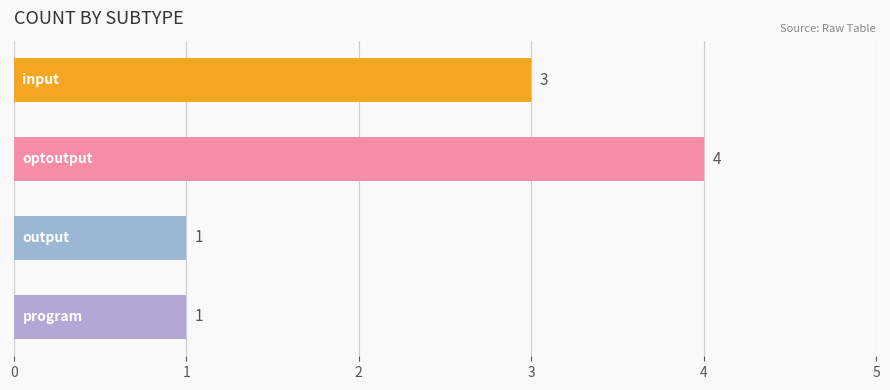

What is the value of the 3rd bar from the top?

1